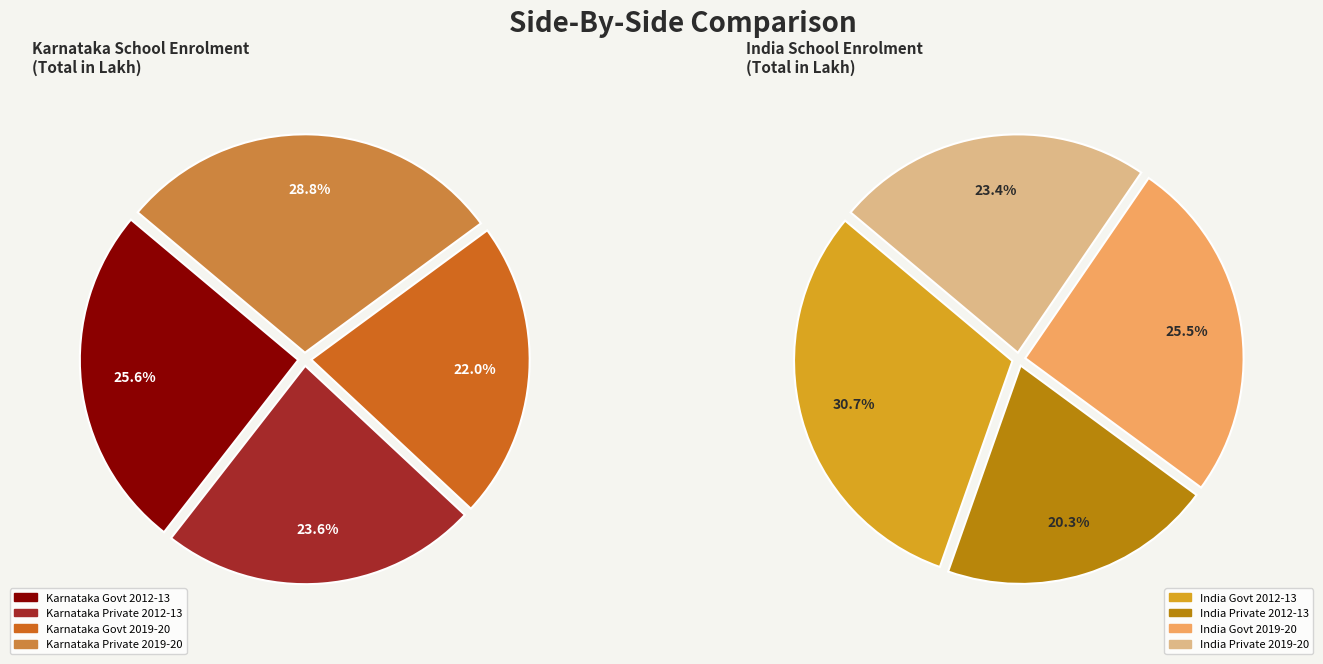

Approximately how many times larger is the value at Karnataka Govt 2012-13 compared to Karnataka Private 2012-13?

1.1